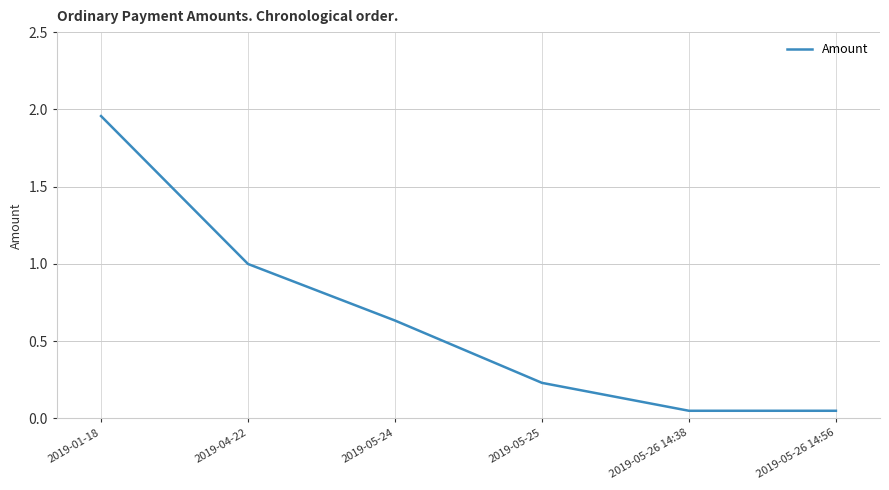

What is the difference between the maximum and minimum values?

1.9